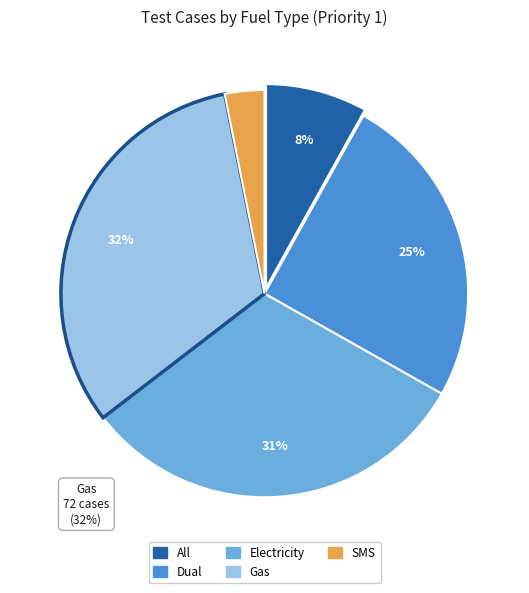

Rank the categories by value from highest to lowest.

Gas, Electricity, Dual, All, SMS